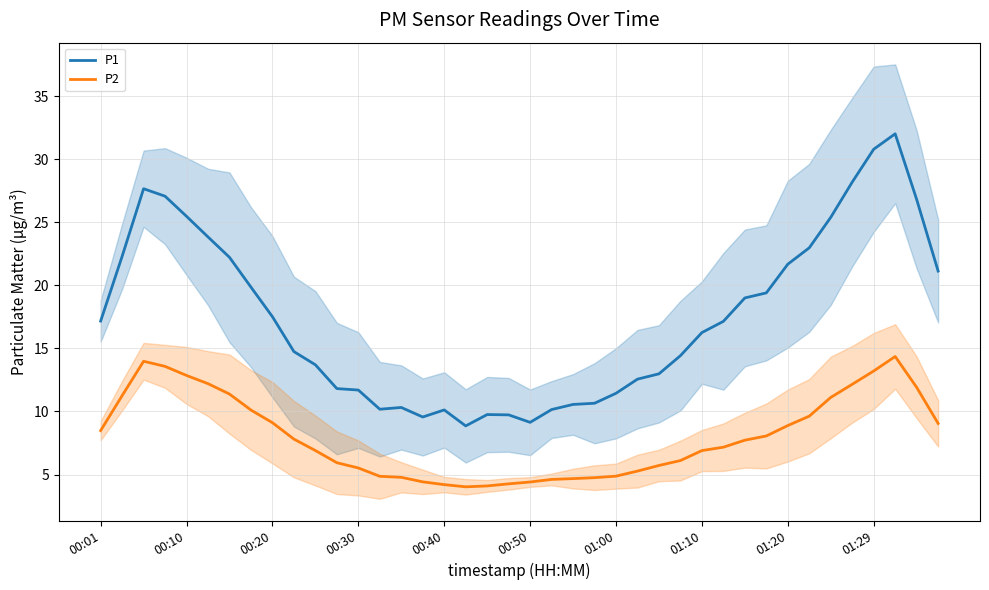

What is the maximum value for P1?

32.0